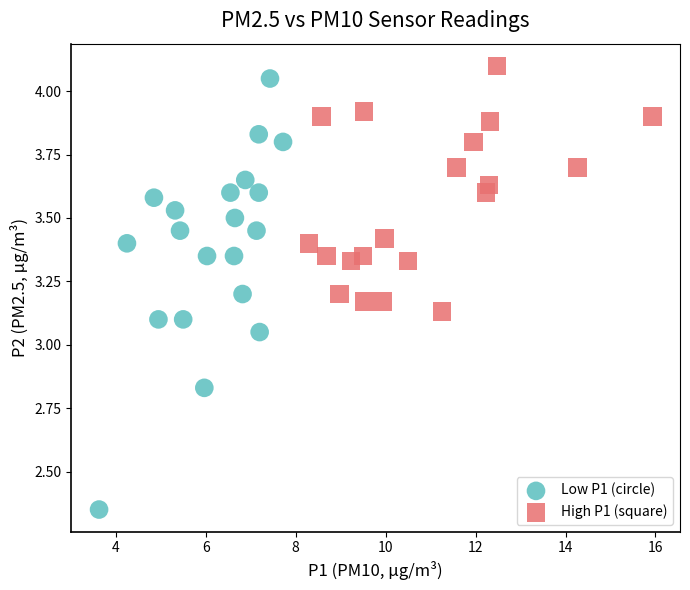

Which series has the widest spread of Y values?

Low P1 (circle)